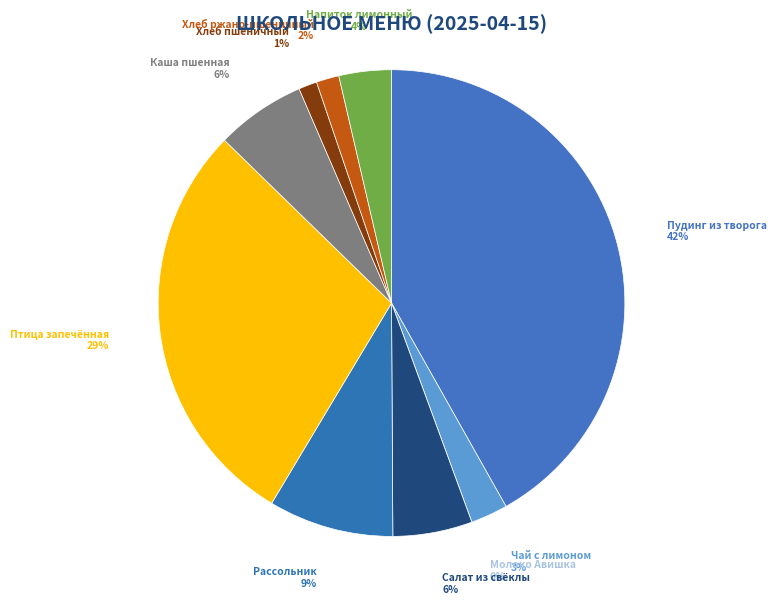

How many slices are in this pie chart?

10